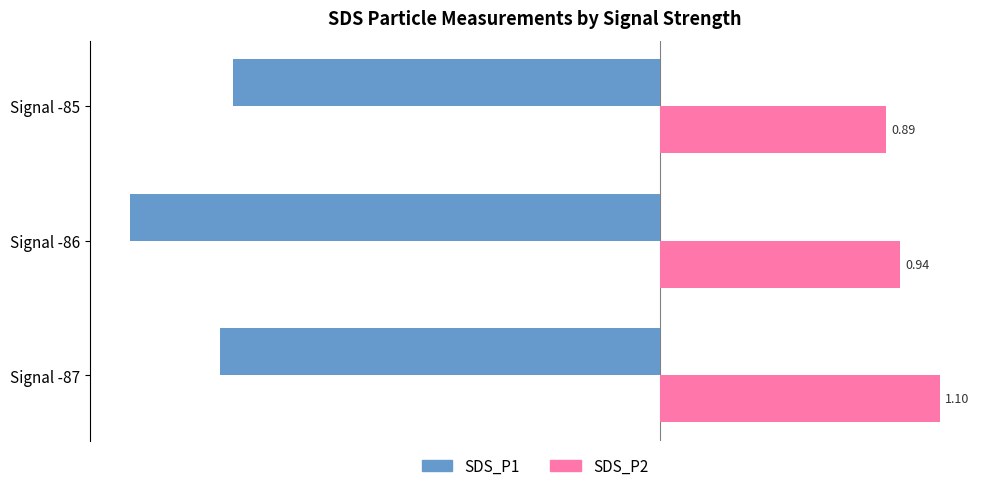

At how many categories does at least one series exceed 0?

3